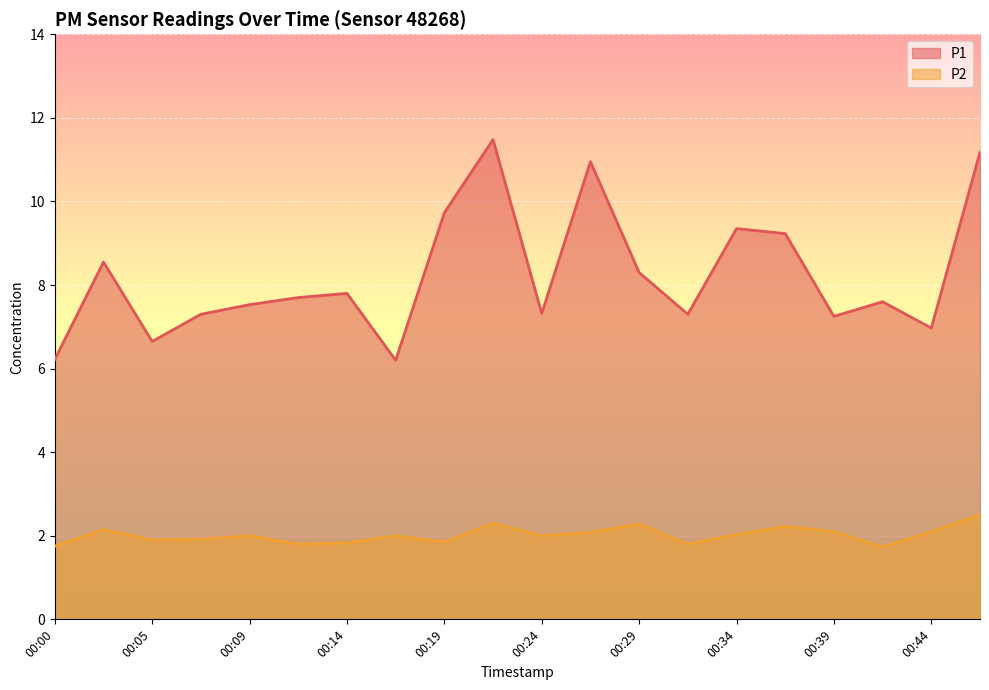

How many categories are shown in the chart?

20